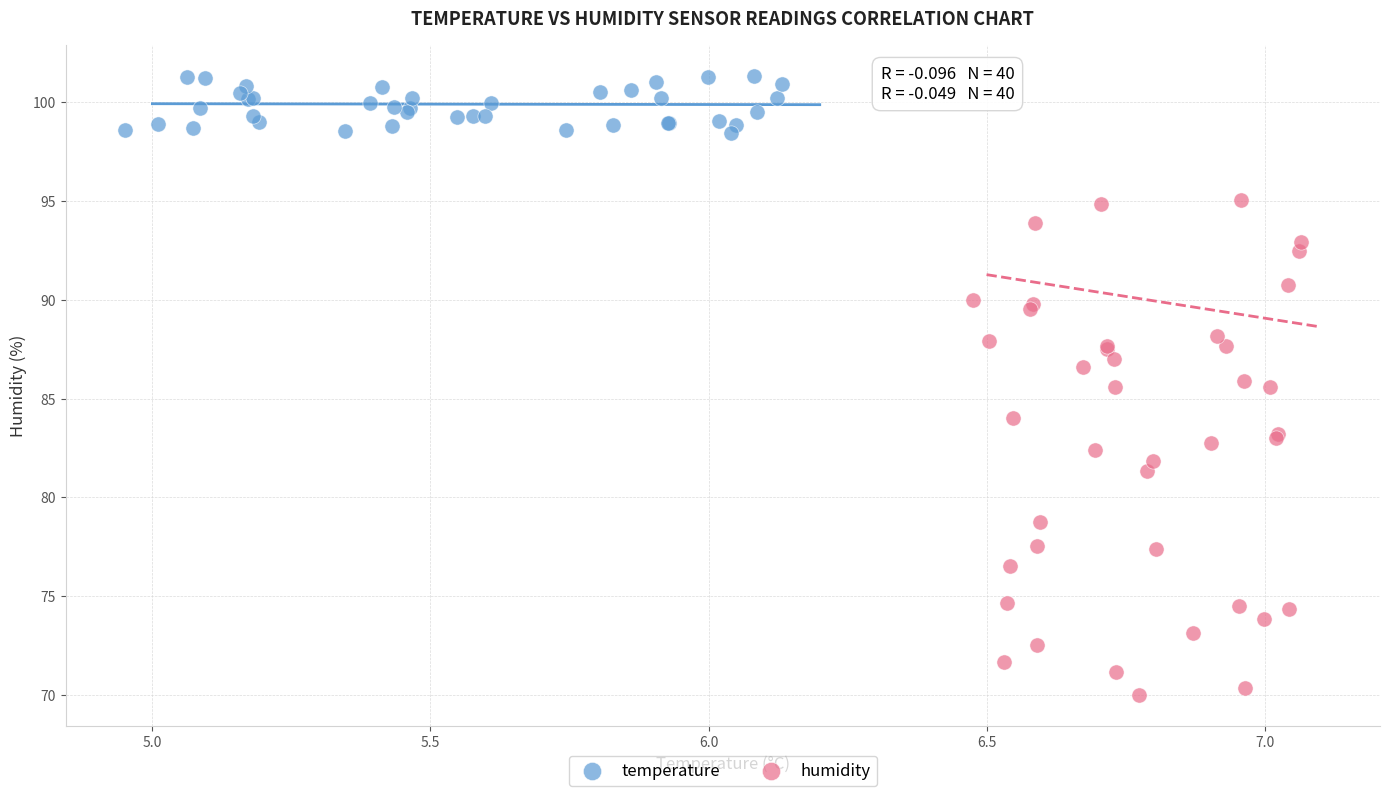

Which series reaches the maximum Y coordinate?

temperature